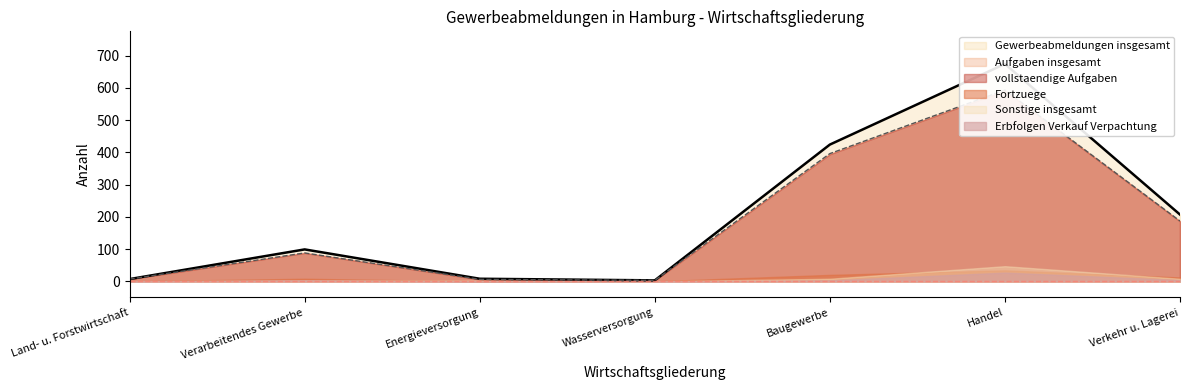

At which category is the sum across all series the highest?

Handel